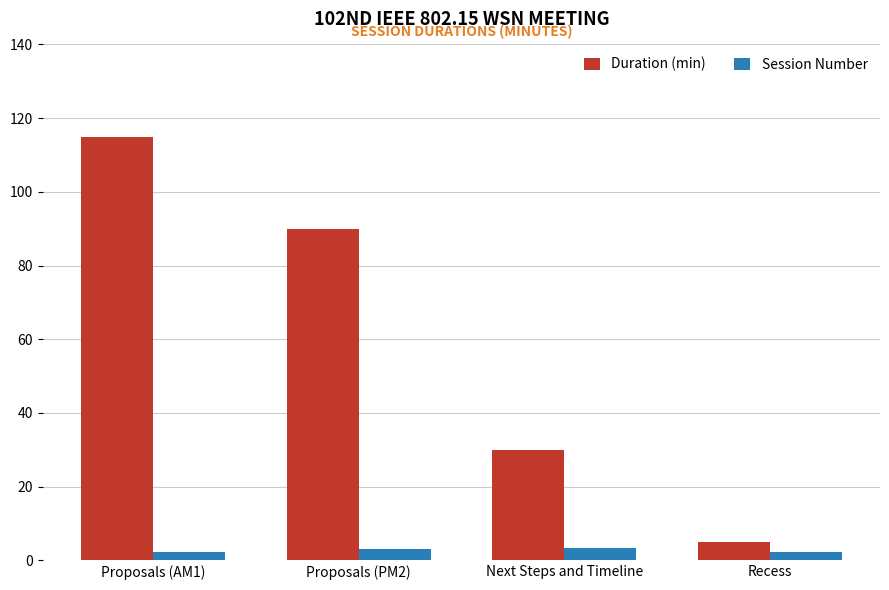

What value does the Session Number series have at Next Steps and Timeline?

3.3